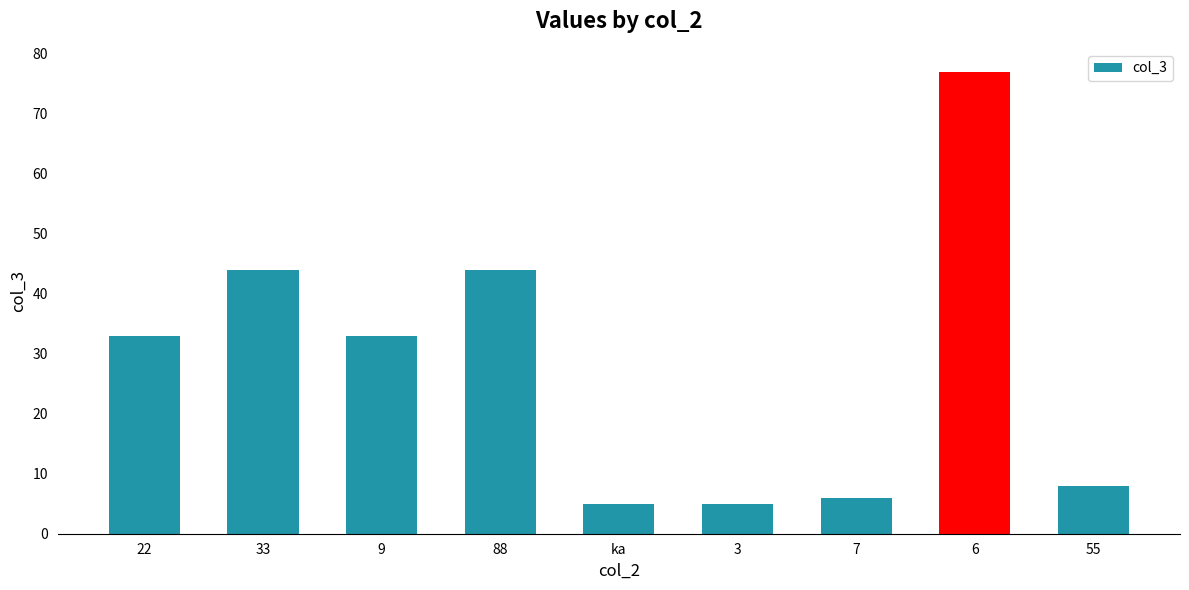

How many categories are shown in the chart?

9